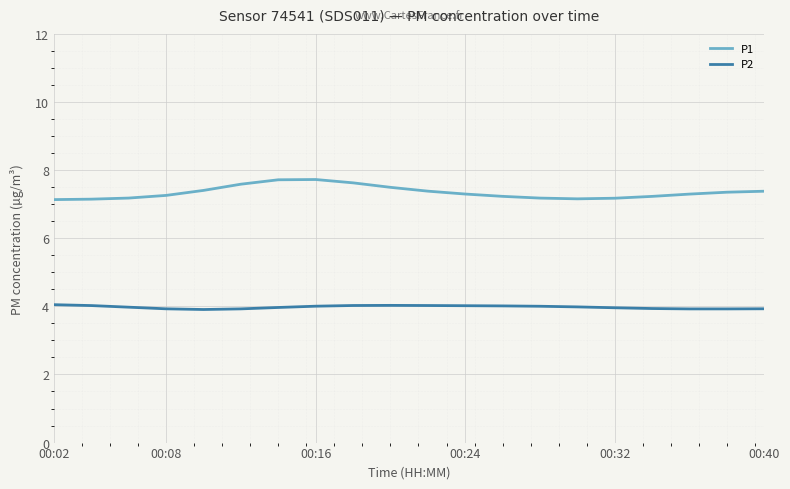

Which series has the widest spread of values?

P1